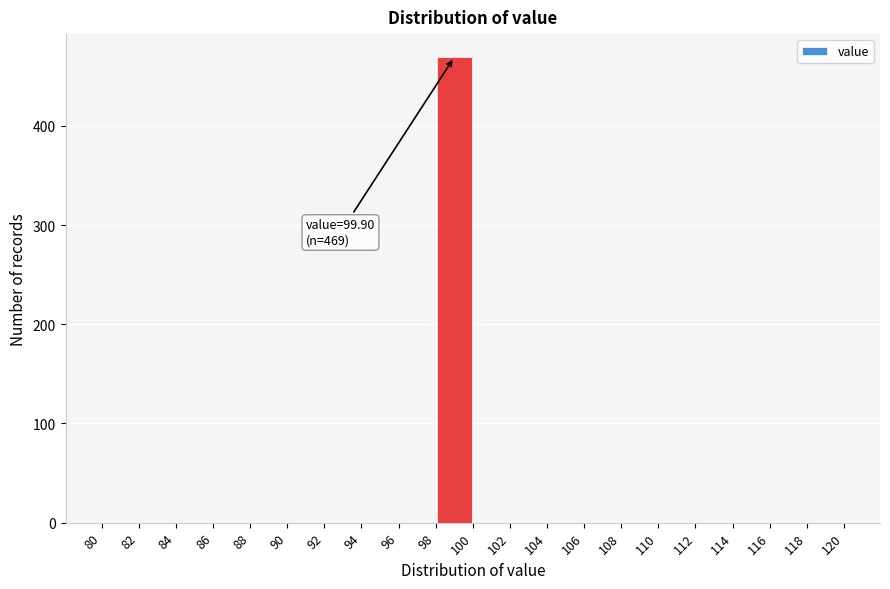

Over which range of the x-axis is the bar tallest?

98 to 100